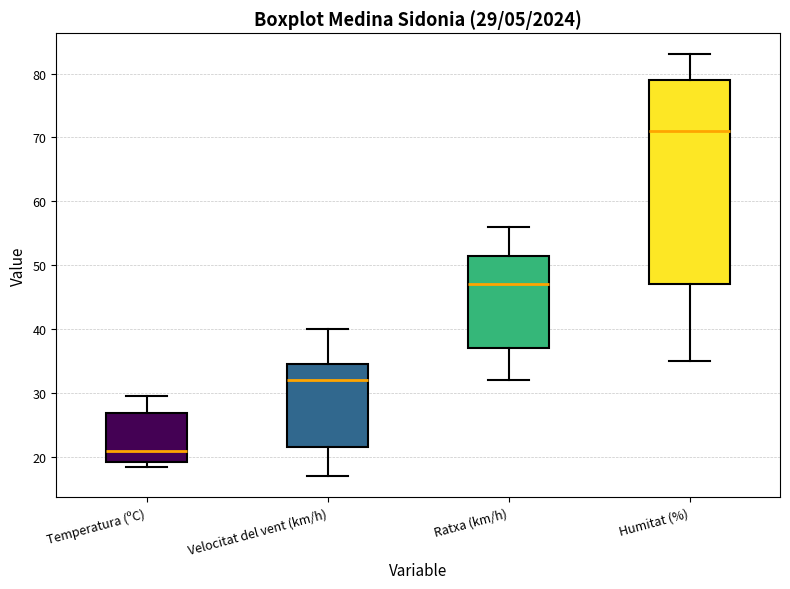

Which box has the highest median line?

Humitat (%)